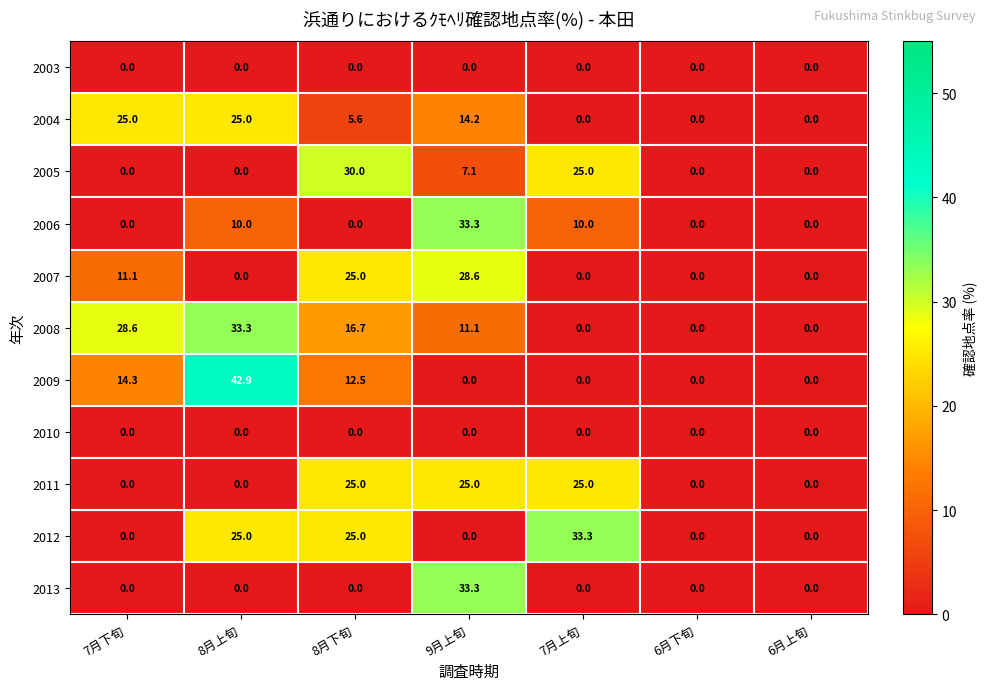

True or false: 2006 has a value of 9.4 at 9月上旬.

False